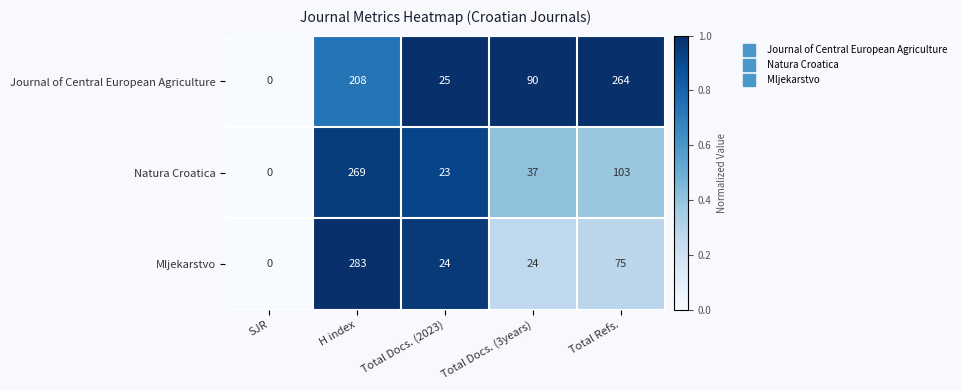

List the series in order of their peak value, lowest first.

Journal of Central European Agriculture, Natura Croatica, Mljekarstvo